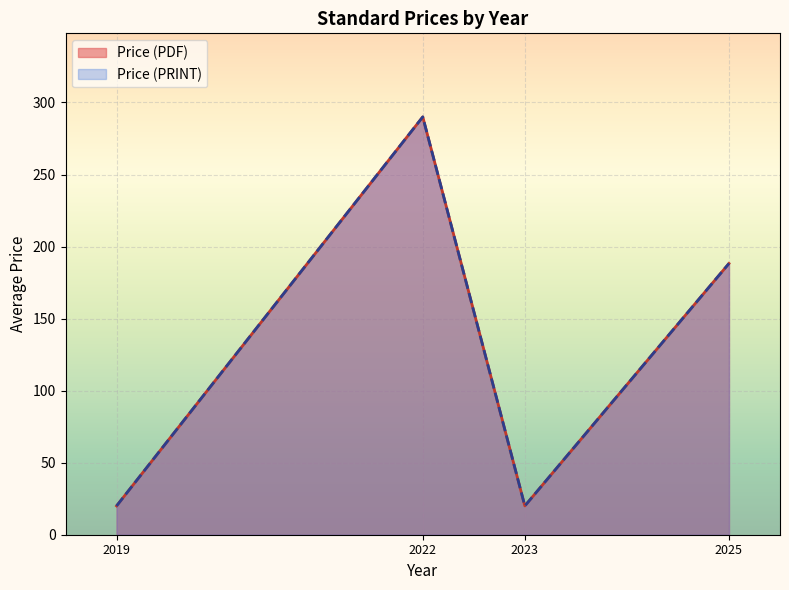

Rank the series at 2025 from highest to lowest value.

Price (PDF), Price (PRINT)